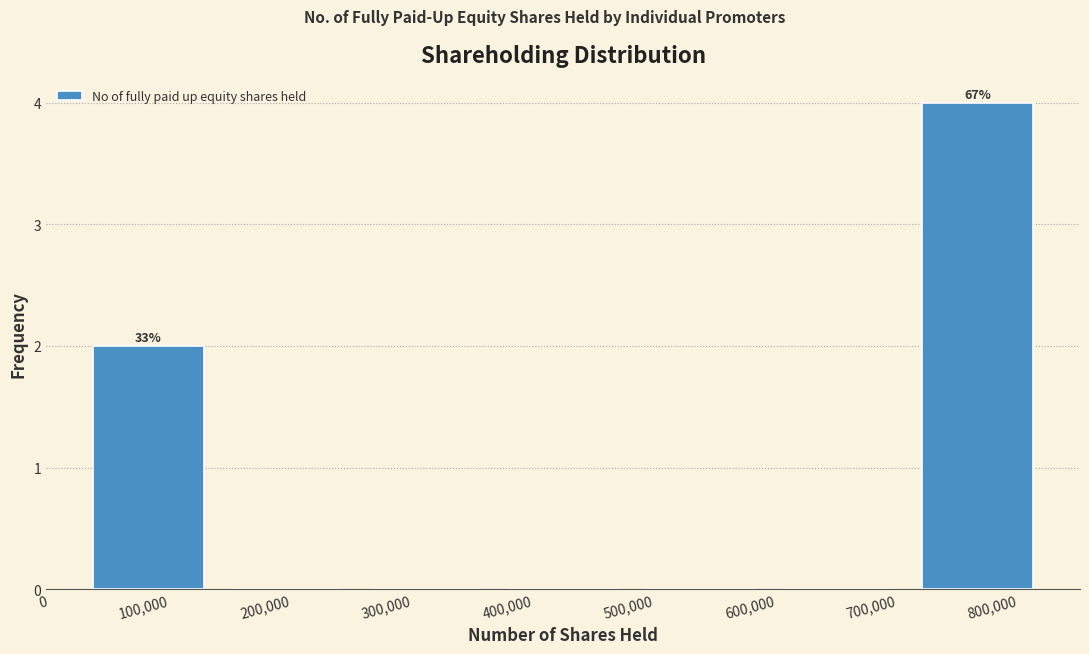

Over which range of the x-axis is the bar tallest?

710000 to 820000